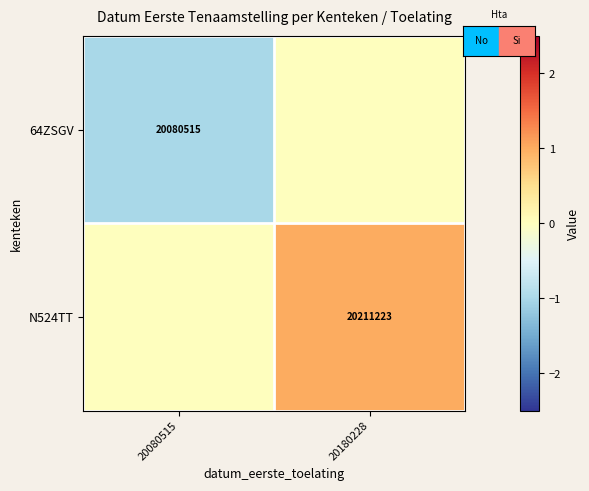

Rank the categories by 64ZSGV value from lowest to highest.

20080515, 20180228